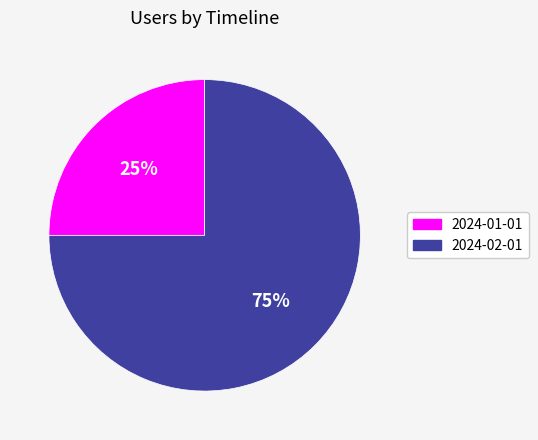

Is the sum of 2024-01-01 and 2024-02-01 greater than half?

Yes